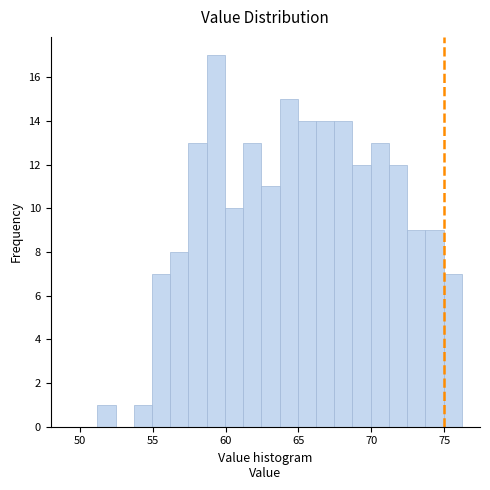

Read against the x-axis, roughly where is the centre of the tallest bar?

59.5